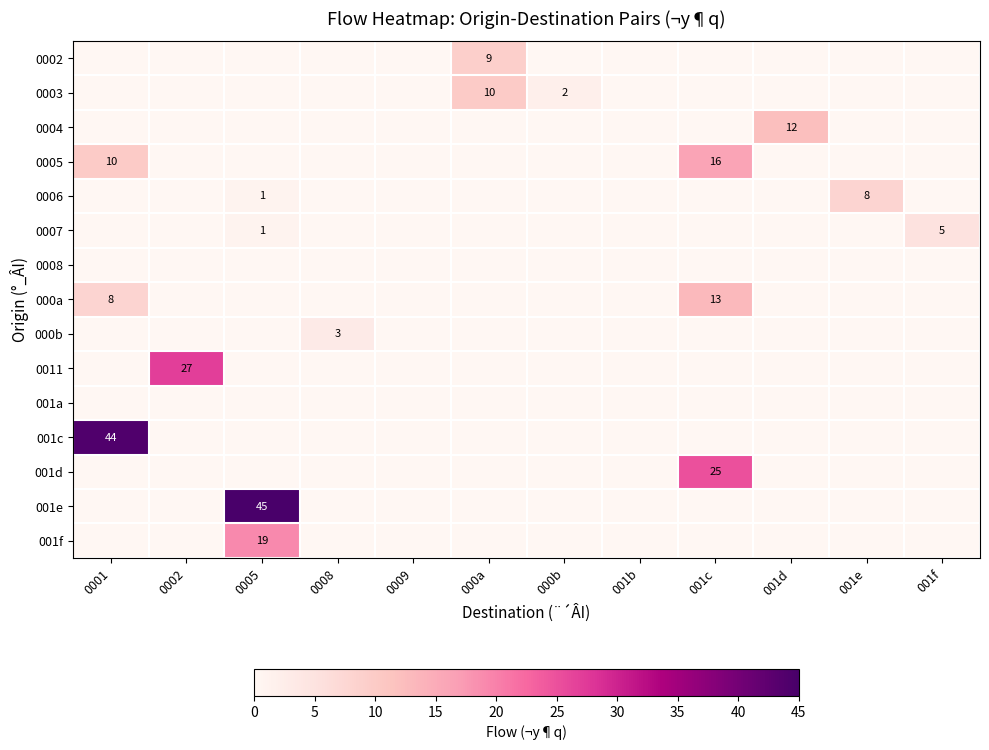

What is the average value of the 001e series?

4